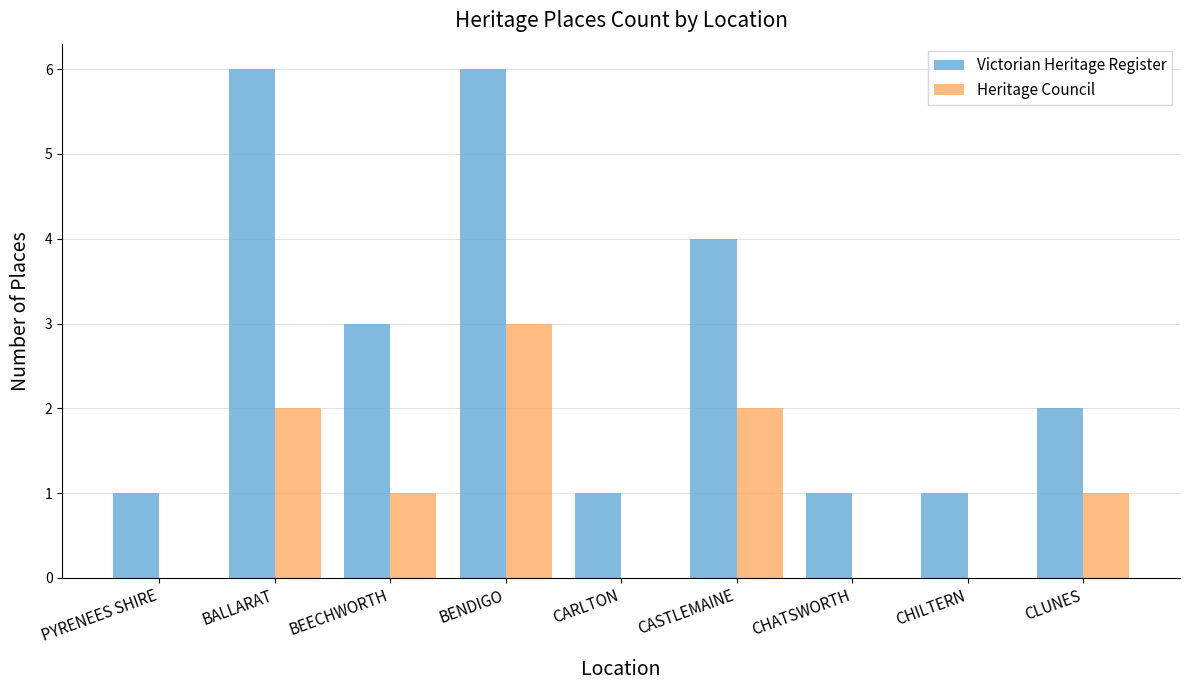

Are the bars horizontal?

No